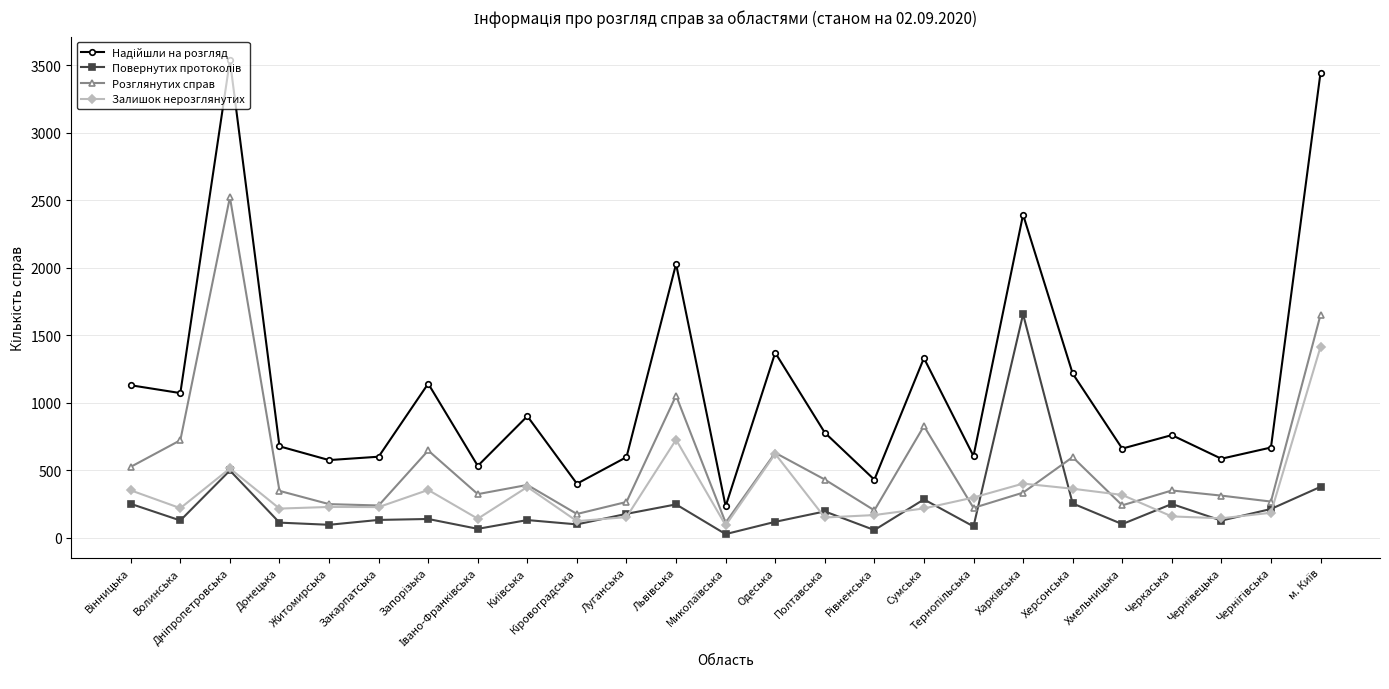

What is the greatest value displayed?

3535